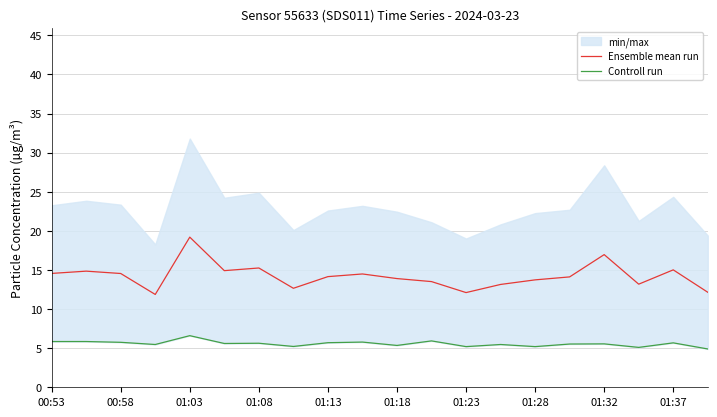

What is the minimum value for Controll run?

4.9